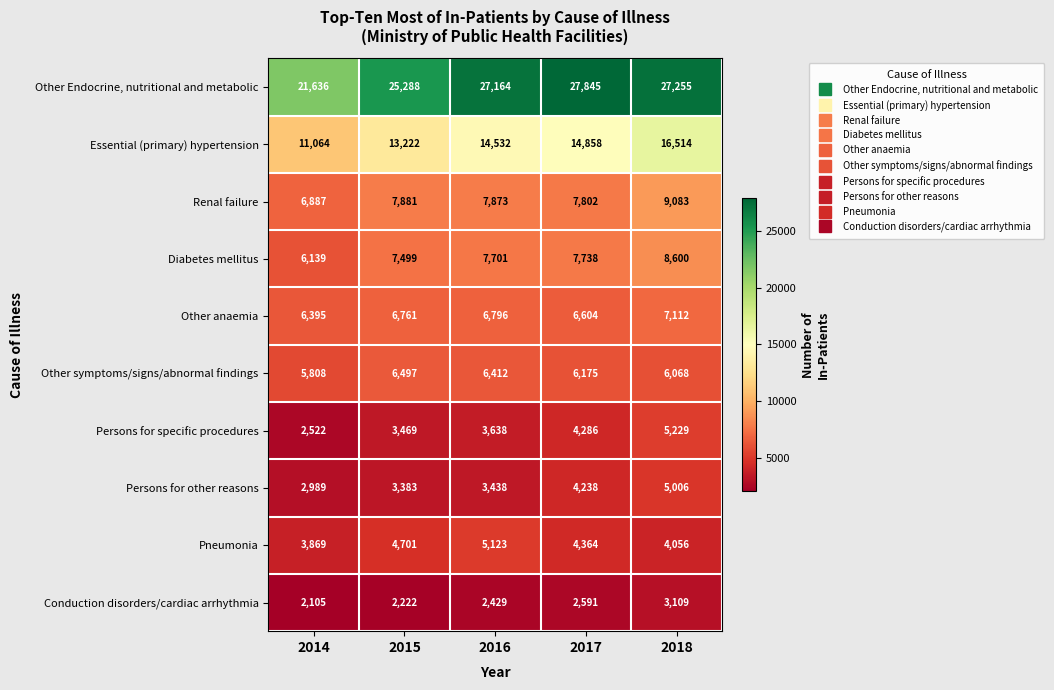

What is the maximum value shown in the chart?

27845